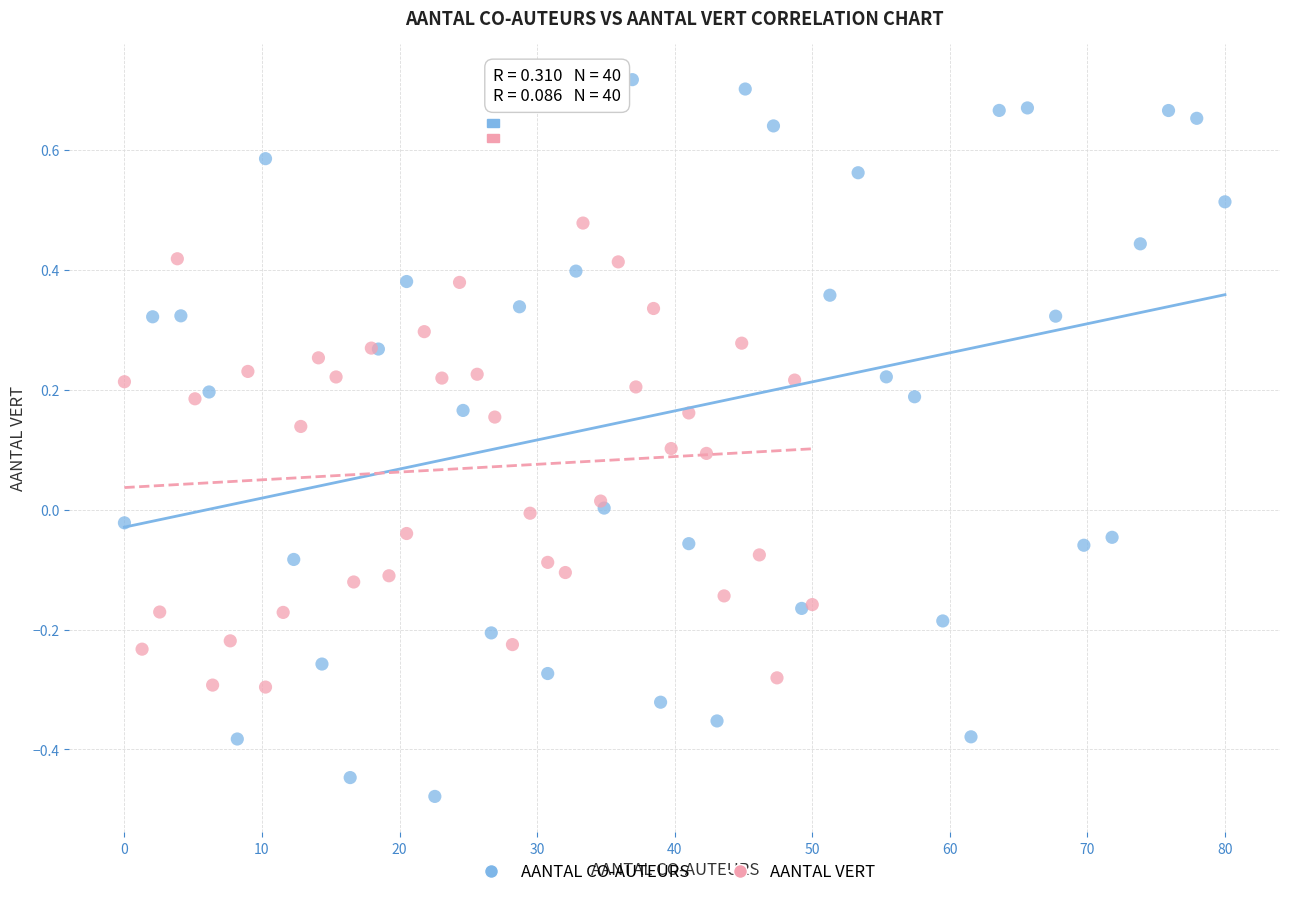

Which series contains the lowest Y value?

AANTAL CO-AUTEURS